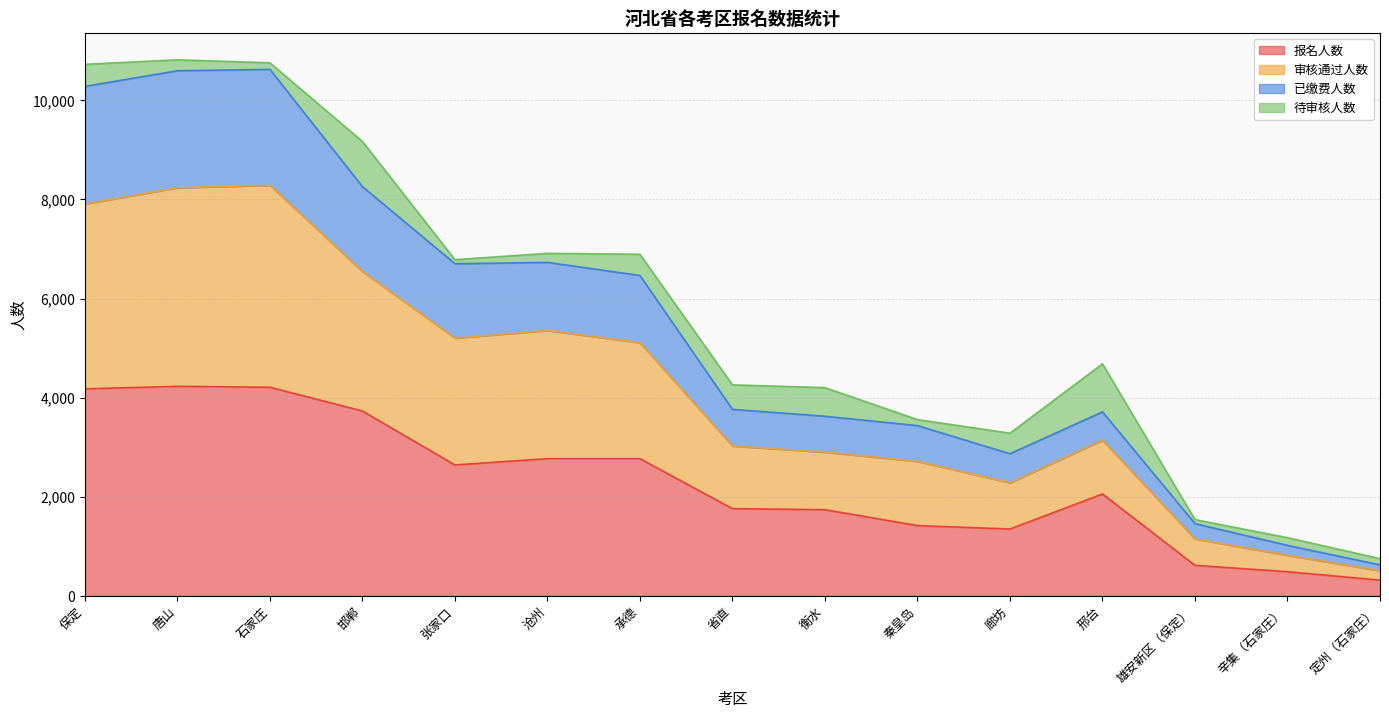

The 已缴费人数 series shows 12458 at 石家庄. True or false?

False